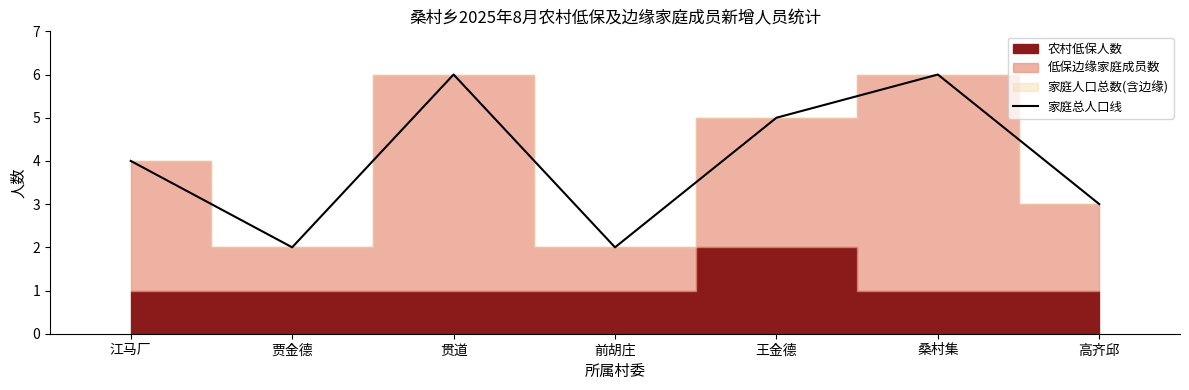

What is the approximate value of 家庭总人口线 at 桑村集?

6